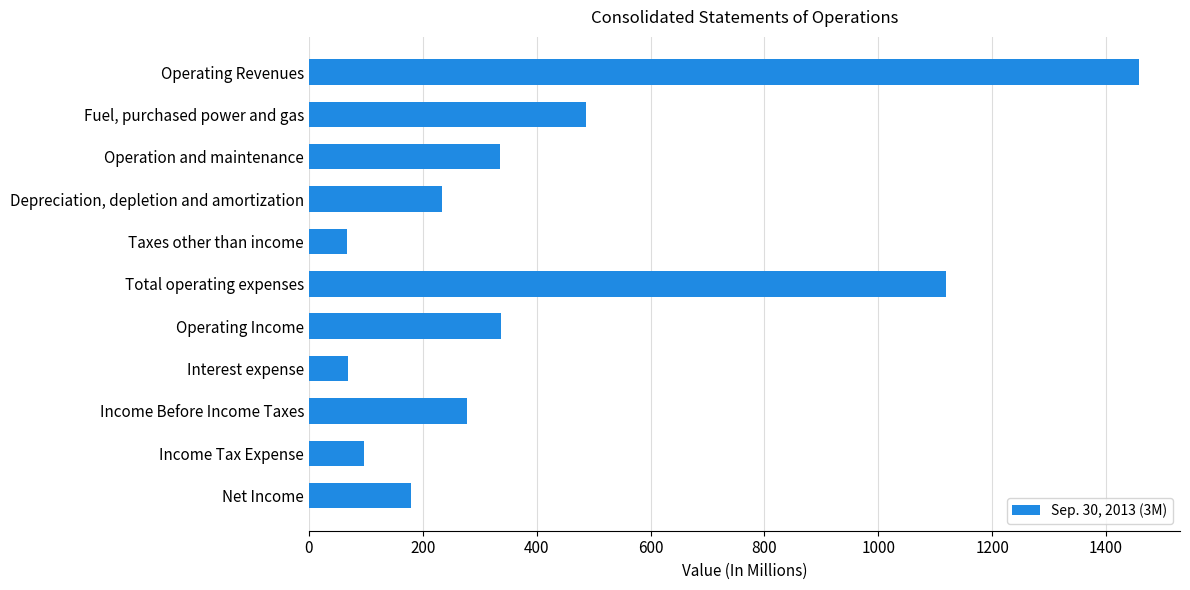

At which label is the value closest to 762?

Fuel, purchased power and gas